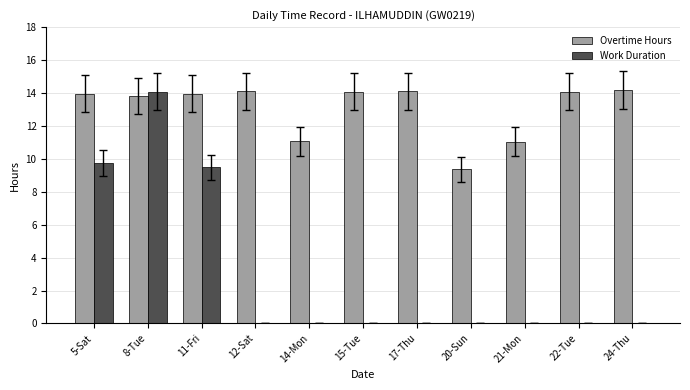

At which label does Work Duration reach its peak?

8-Tue